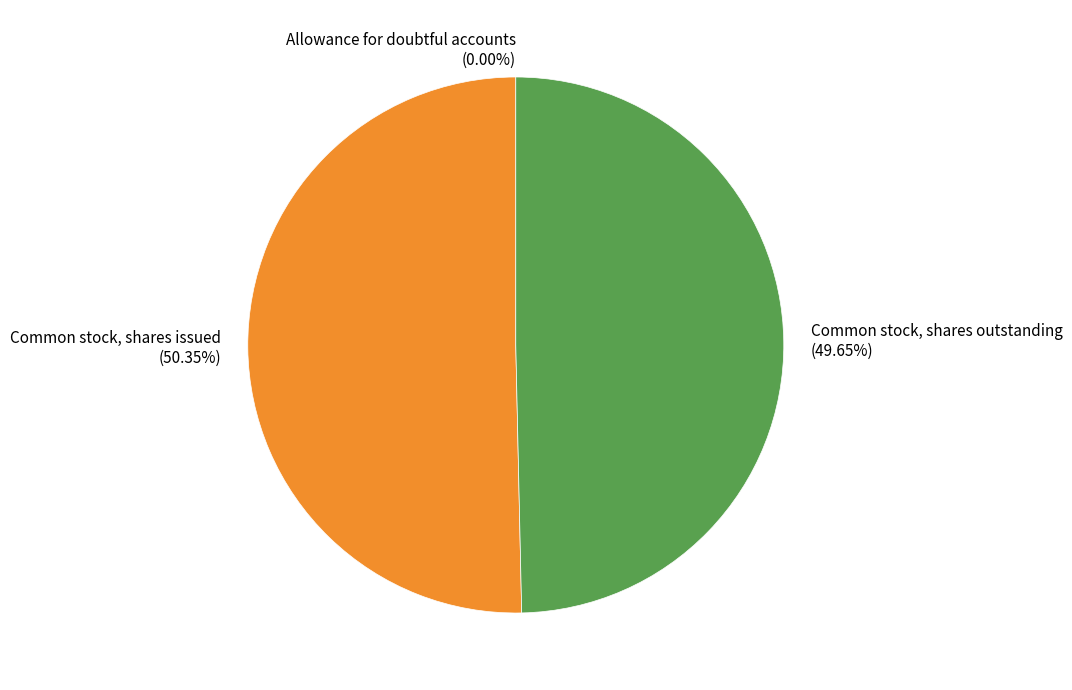

Which has a higher value, Common stock, shares issued (50.35%) or Common stock, shares outstanding (49.65%)?

Common stock, shares issued (50.35%)